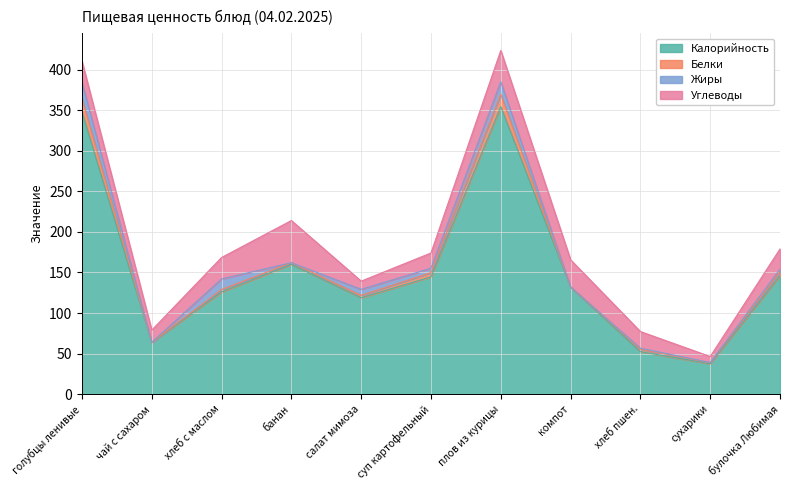

What is the difference between the maximum and minimum values in the Белки series?

16.6